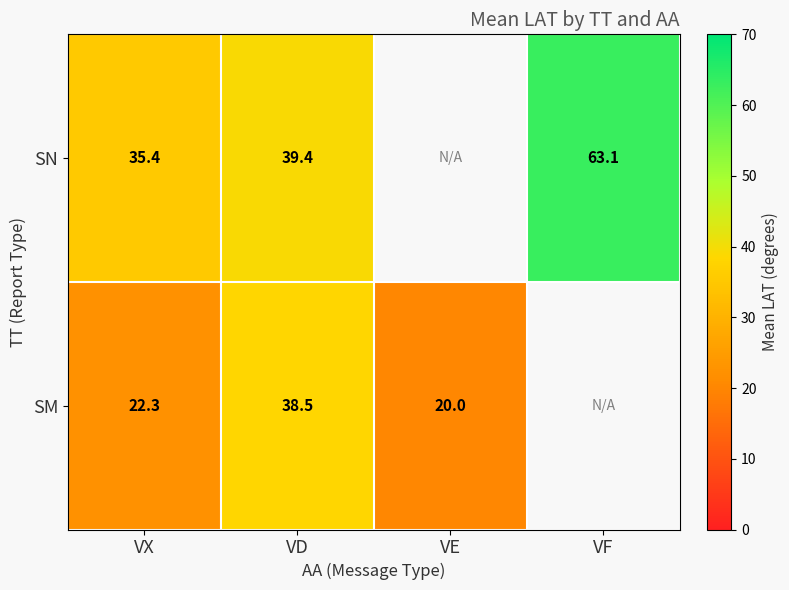

At VD, list the series in order from smallest to largest.

SM, SN